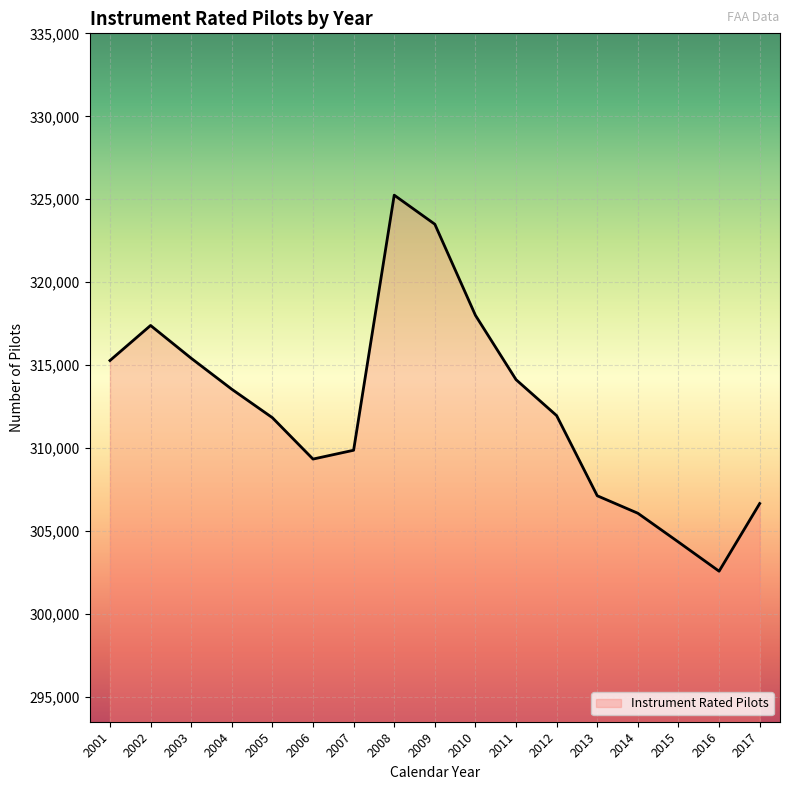

At which label does the data first exceed 311952?

2001